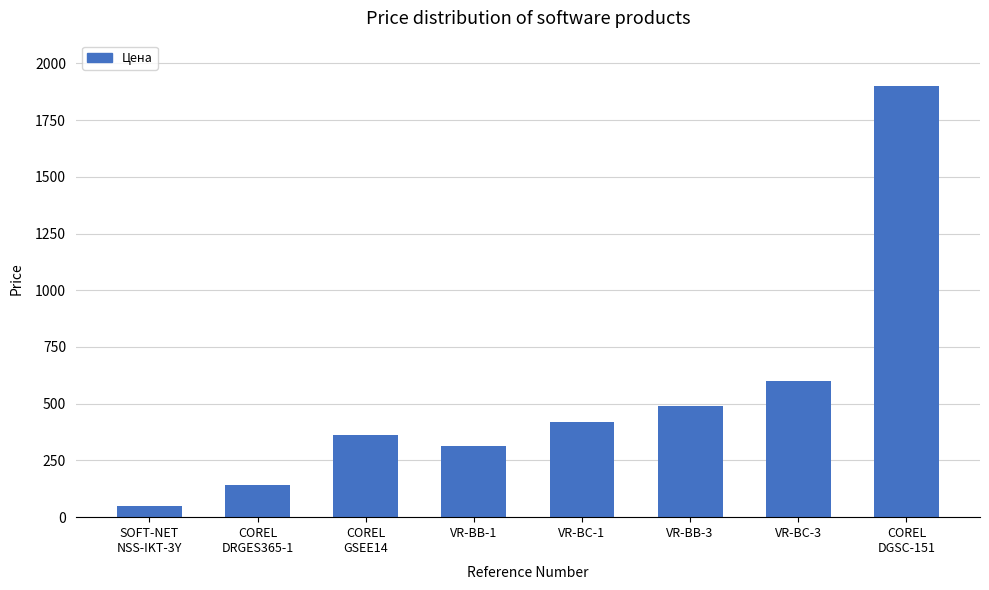

True or false: the data shows 312.0 at VR-BB-1.

True